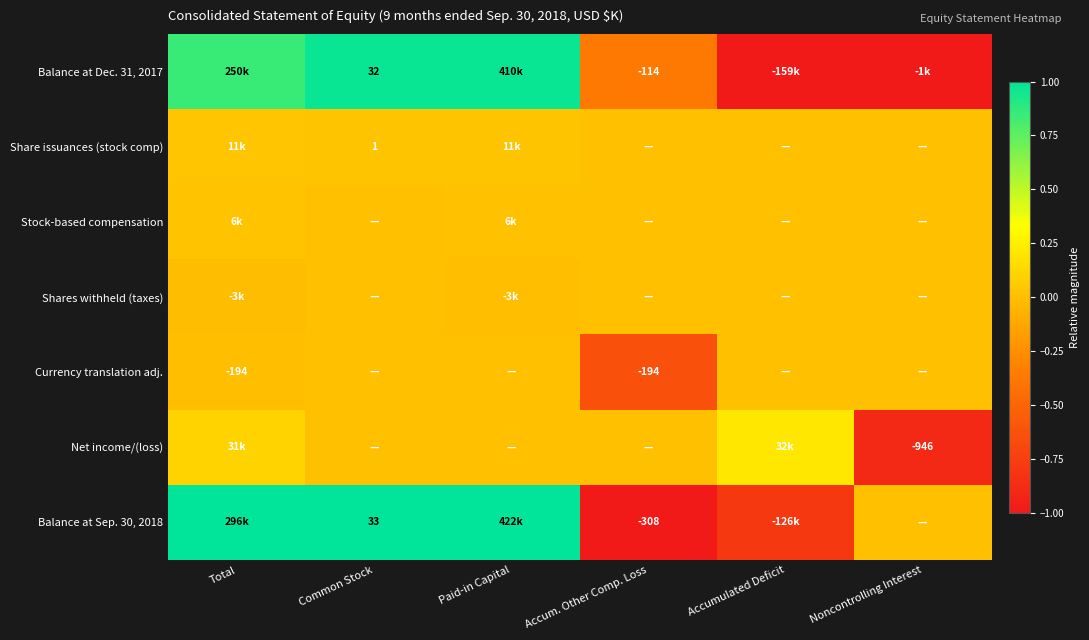

Is it true that Share issuances (stock comp) equals 0.0 at Accum. Other Comp. Loss?

True